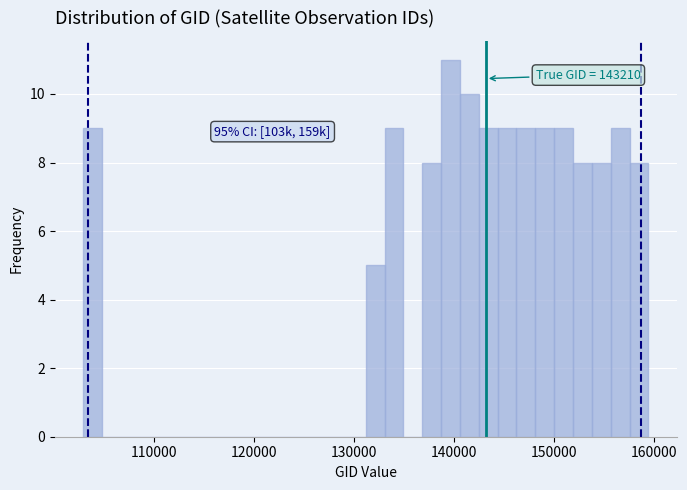

Around what value on the x-axis is the tallest bar? Give the approximate position of its centre, as read against the axis.

140000